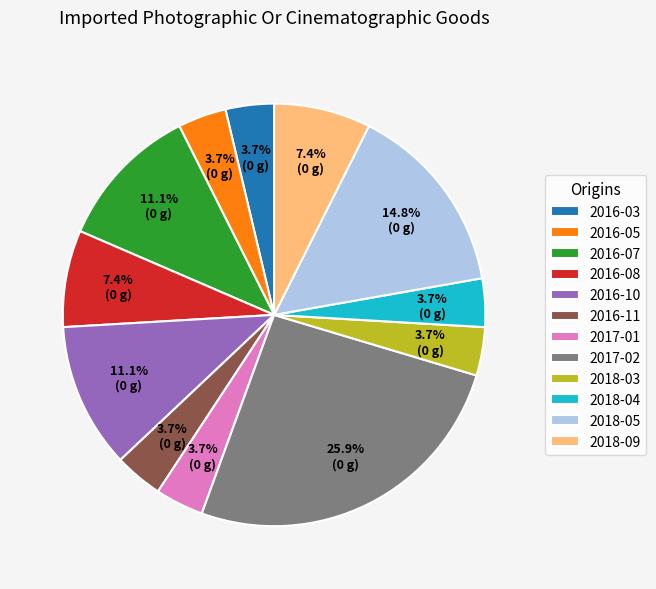

Count the number of slices in the pie.

12